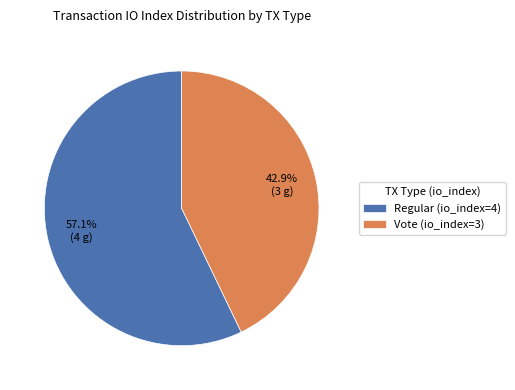

To the nearest percent, what percentage of the pie is Vote (io_index=3)?

43%